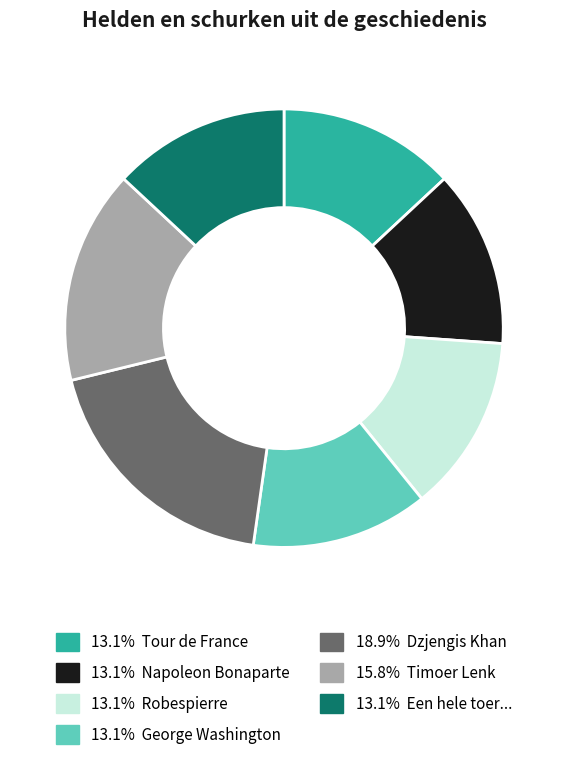

Does any single category account for the majority?

No